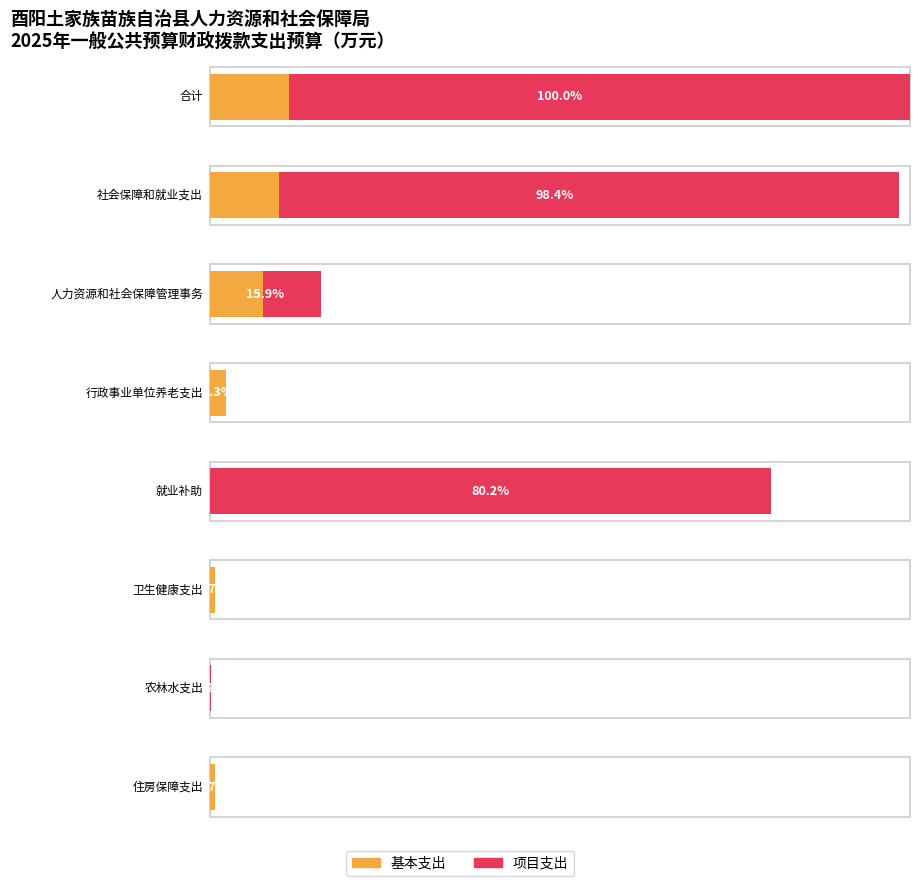

Reading right to left, what are all the values shown in this chart?

基本支出: 住房保障支出=32.1	农林水支出=0.0	卫生健康支出=31.1	就业补助=0.0	行政事业单位养老支出=103.4	人力资源和社会保障管理事务=335.1	社会保障和就业支出=438.6	合计=501.8
项目支出: 住房保障支出=0.0	农林水支出=8.9	卫生健康支出=0.0	就业补助=3581.0	行政事业单位养老支出=0.0	人力资源和社会保障管理事务=373.6	社会保障和就业支出=3954.6	合计=3963.5